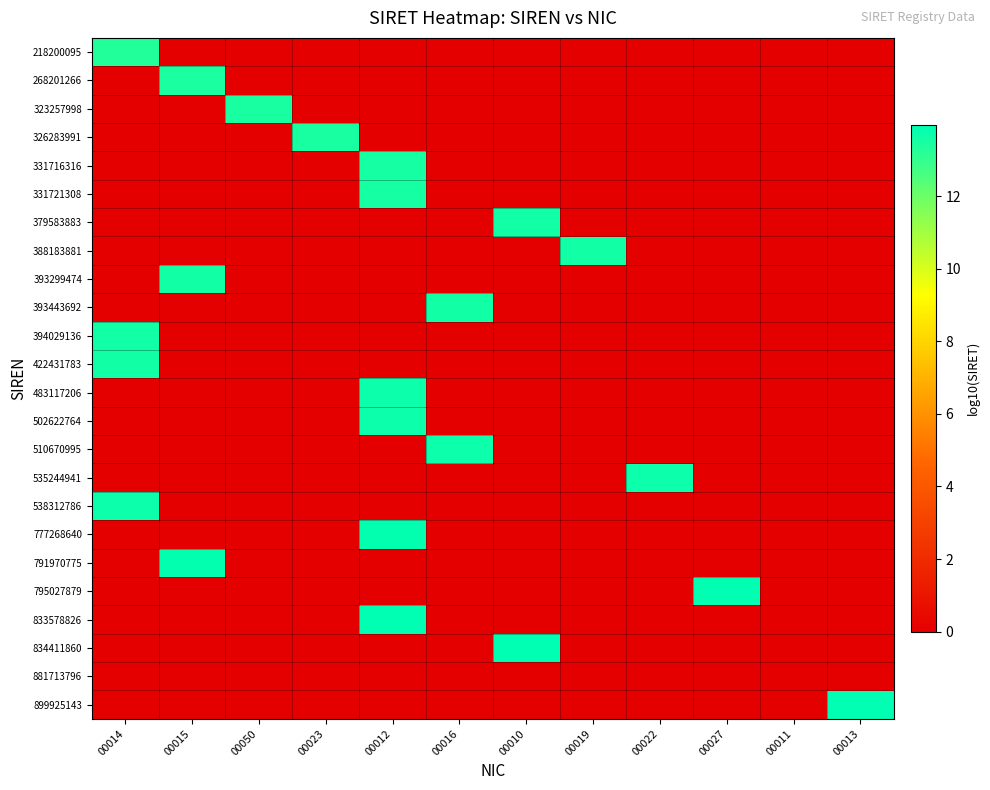

At which category is the sum across all series the highest?

00012